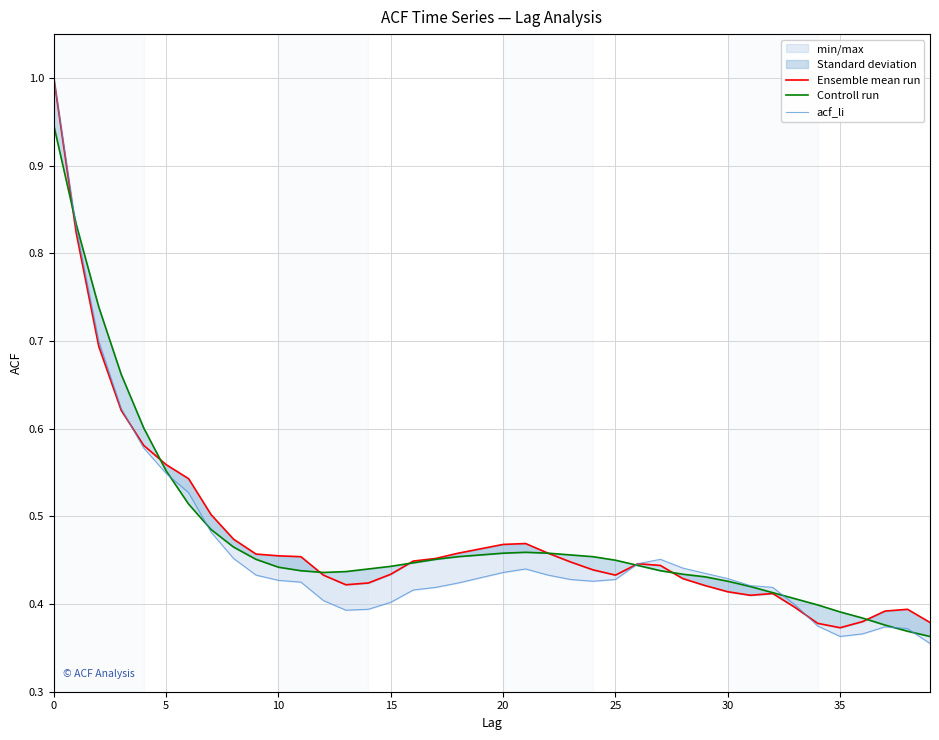

What is the sum of the acf_li values at 14 and 15?

0.8